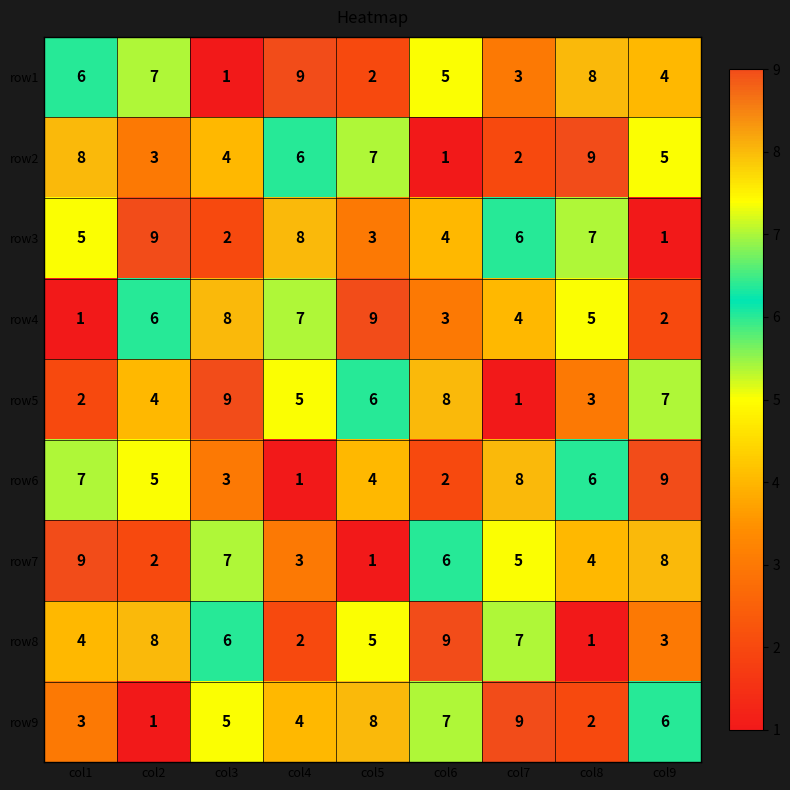

Read the row4 value at col4.

7